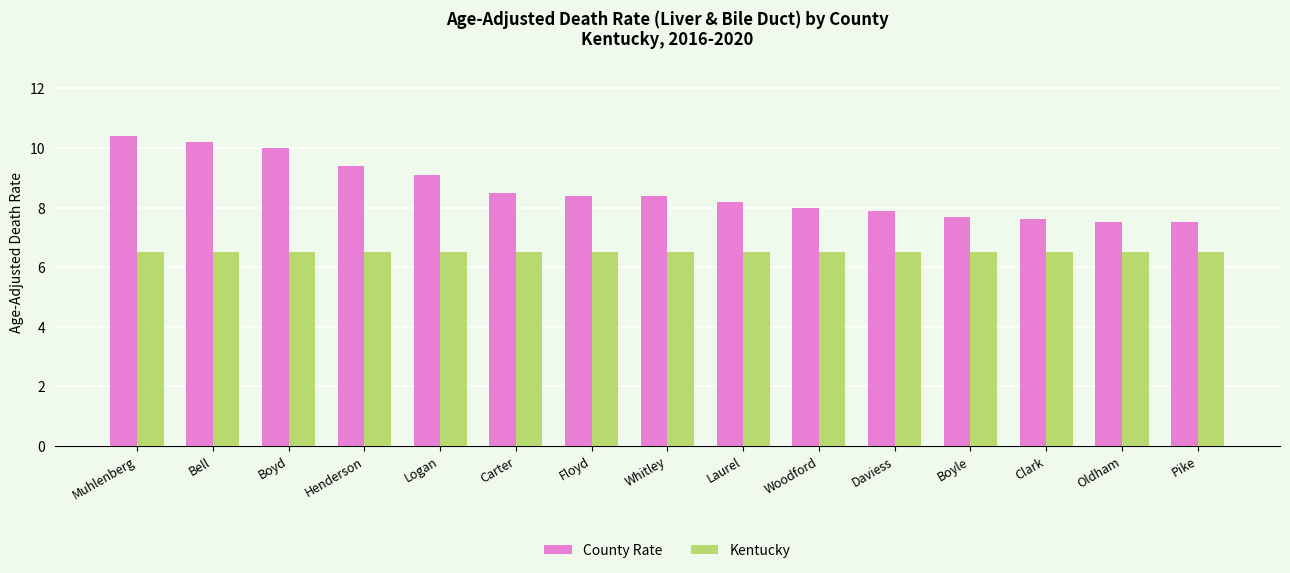

Is the value of Kentucky at Woodford greater than the value of County Rate at Floyd?

No